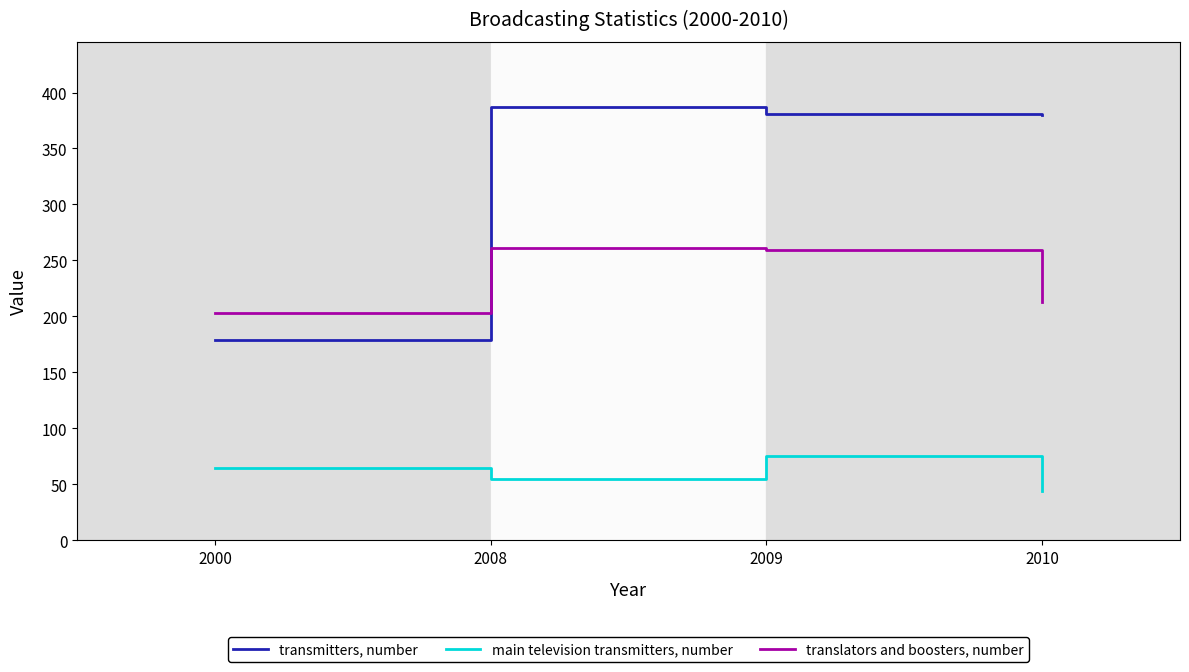

At which label is main television transmitters, number closest to 59?

2008